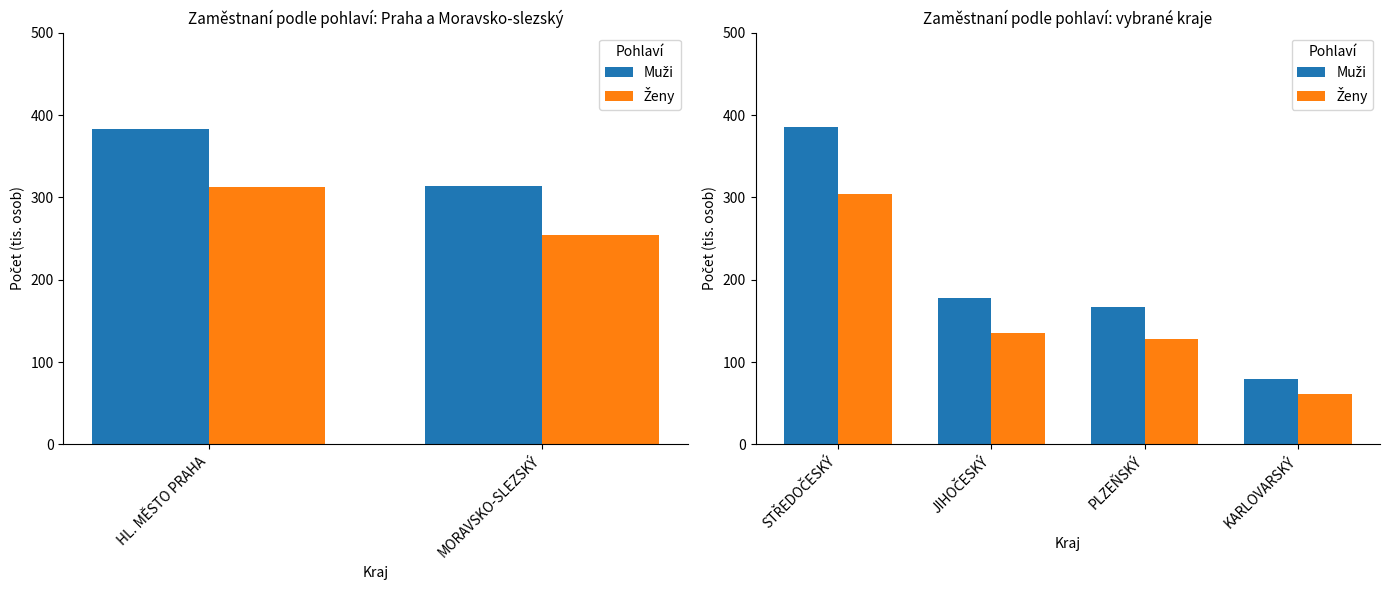

Rank the series at JIHOČESKÝ from highest to lowest value.

Muži, Ženy